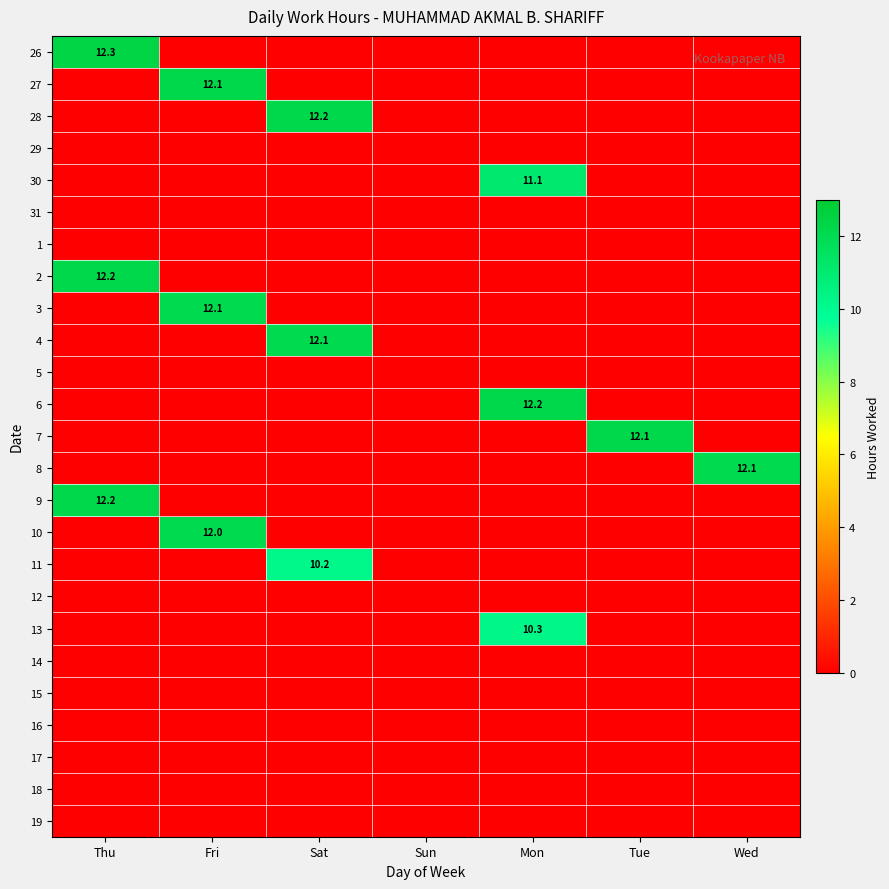

True or false: 13 has a value of 16.2 at Mon.

False